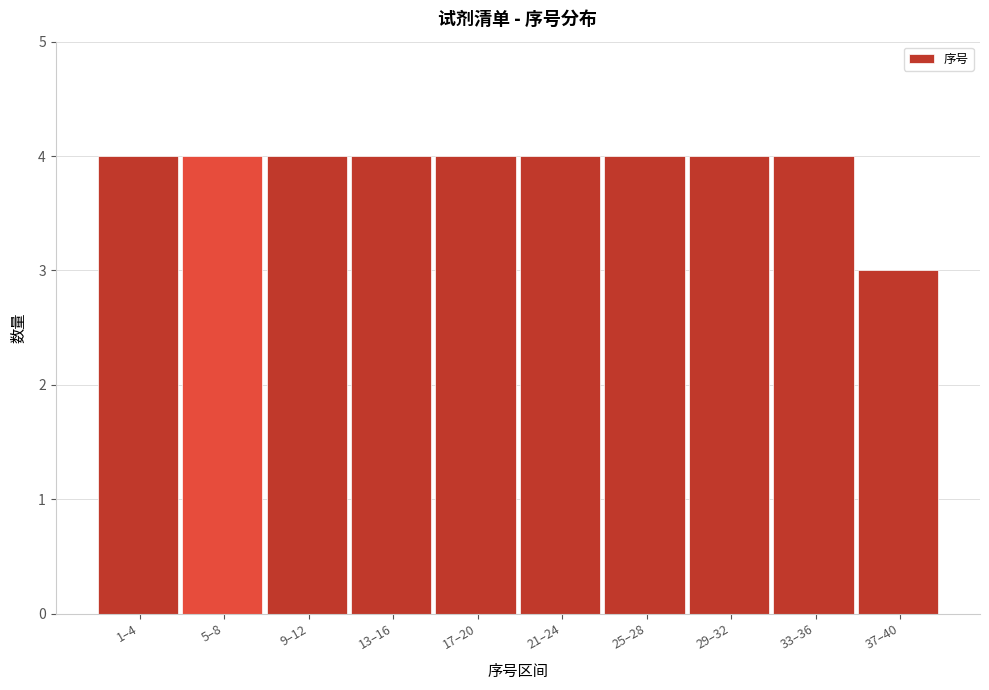

Reading left to right, what are all the values shown in this chart?

1–4=4	5–8=4	9–12=4	13–16=4	17–20=4	21–24=4	25–28=4	29–32=4	33–36=4	37–40=3